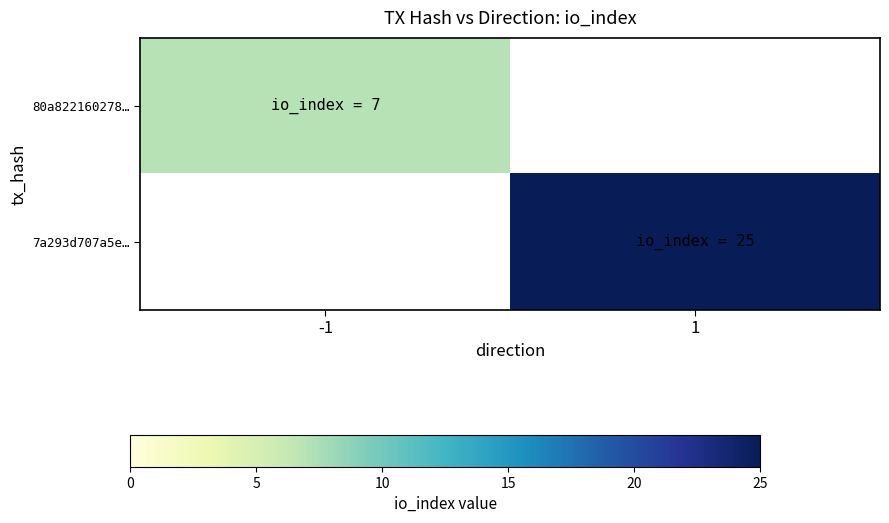

Is the value of 7a293d707a5e… at -1 greater than the value of 80a822160278… at 1?

No